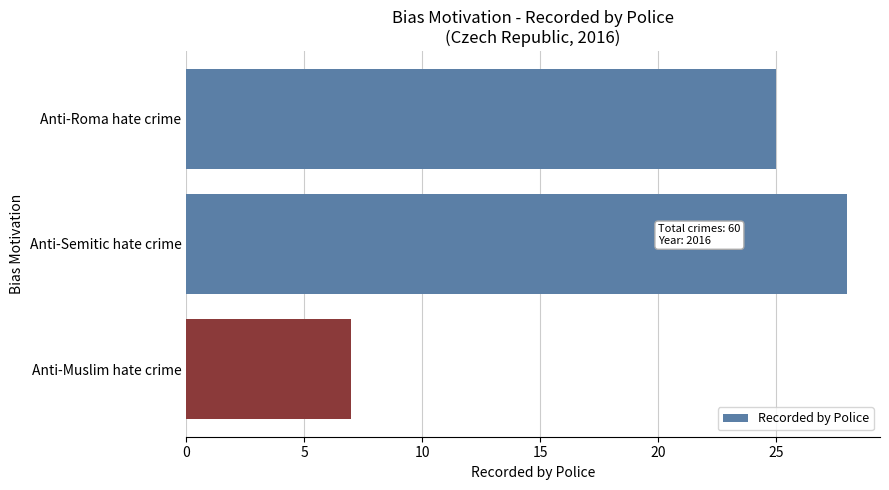

Which label corresponds to the smallest value in the chart?

Anti-Muslim hate crime